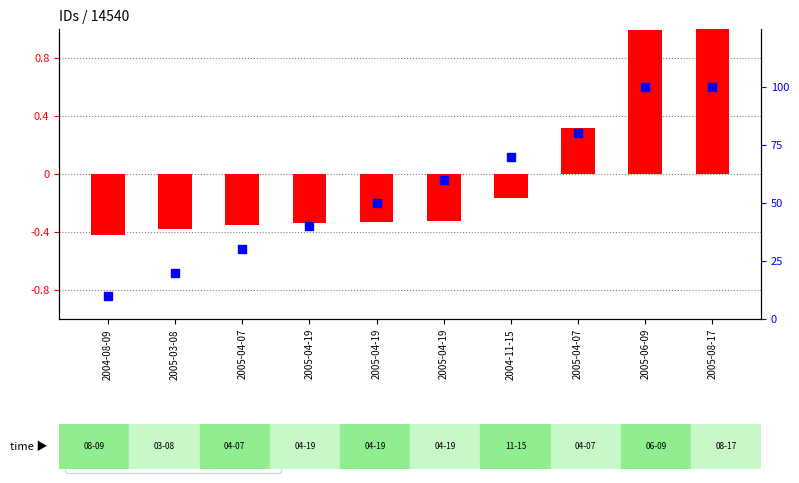

Which series has the largest total across all categories?

percentile rank within the sample